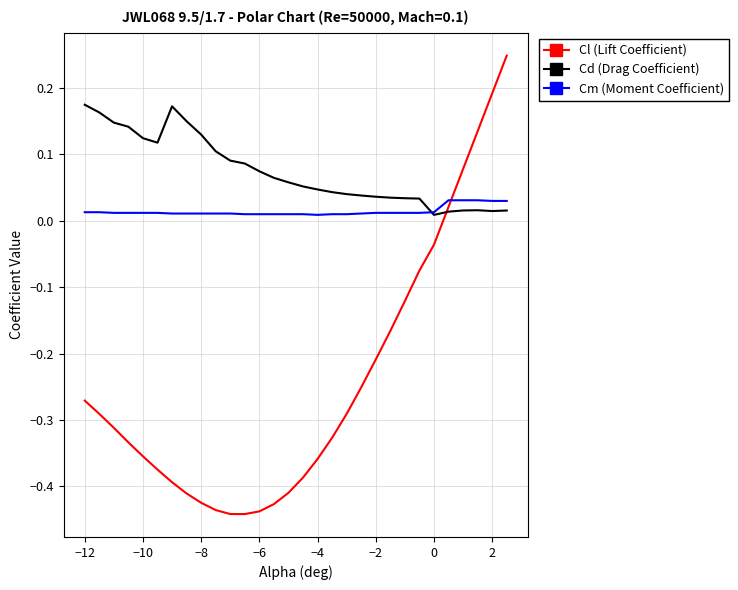

Which series has the largest range (max minus min)?

Cl (Lift Coefficient)